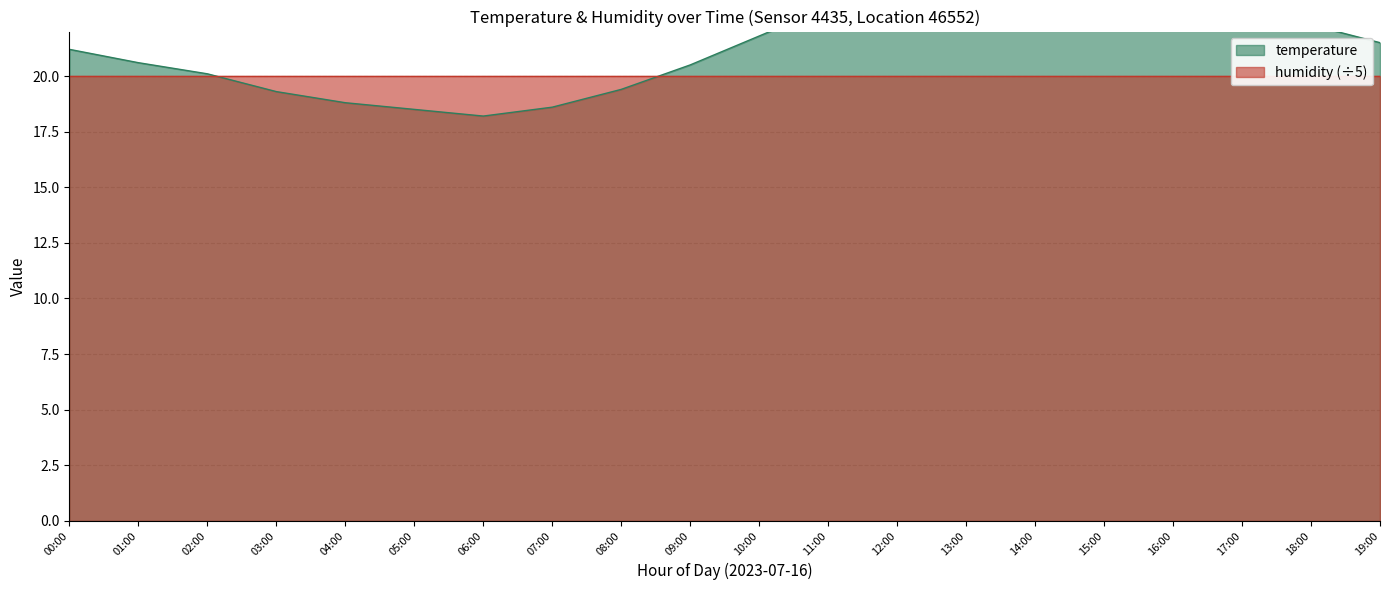

What is the sum of the values at 18:00 and 06:00?

40.5